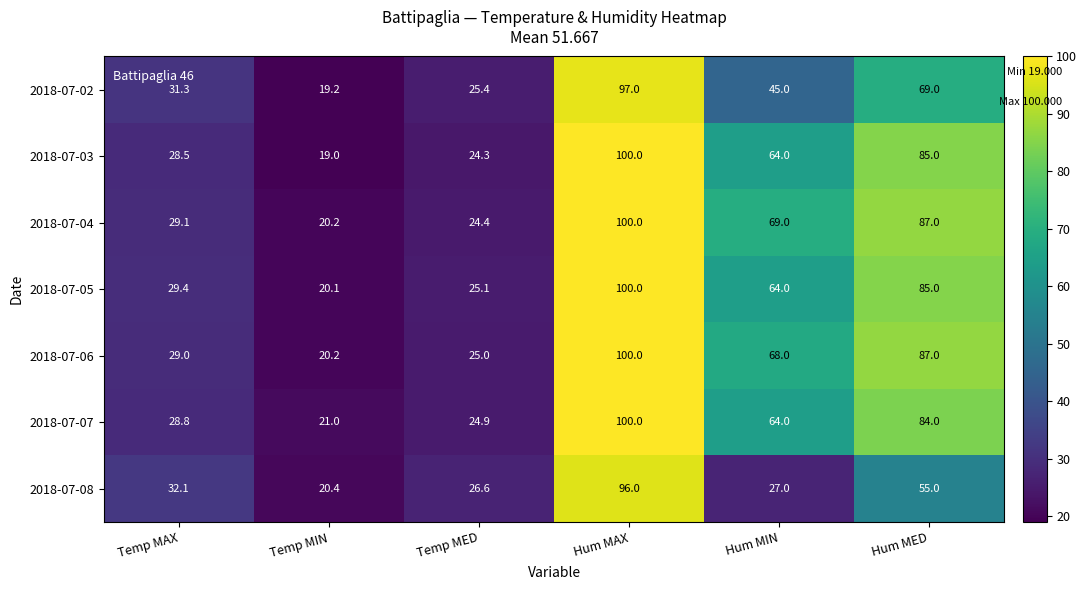

At which label does 2018-07-04 first exceed 69?

Hum MAX